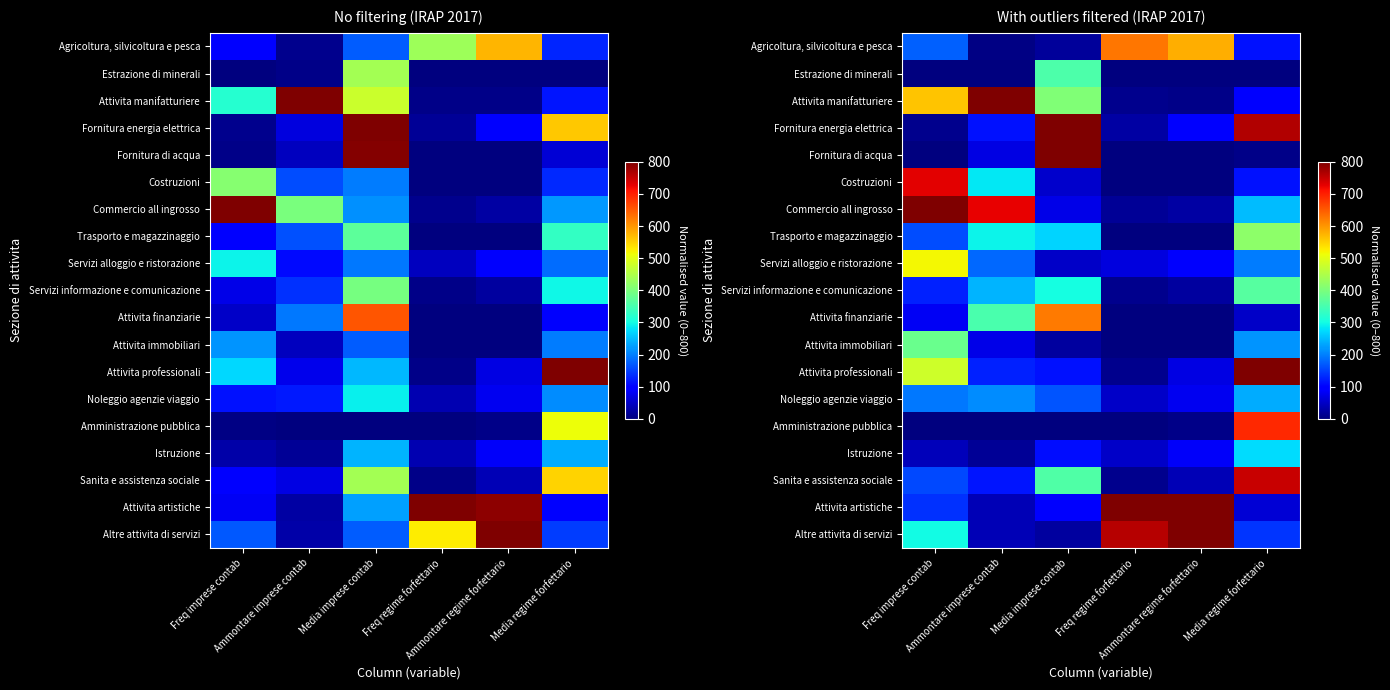

Which has a higher value, Media regime forfettario or Media imprese contab?

Media regime forfettario